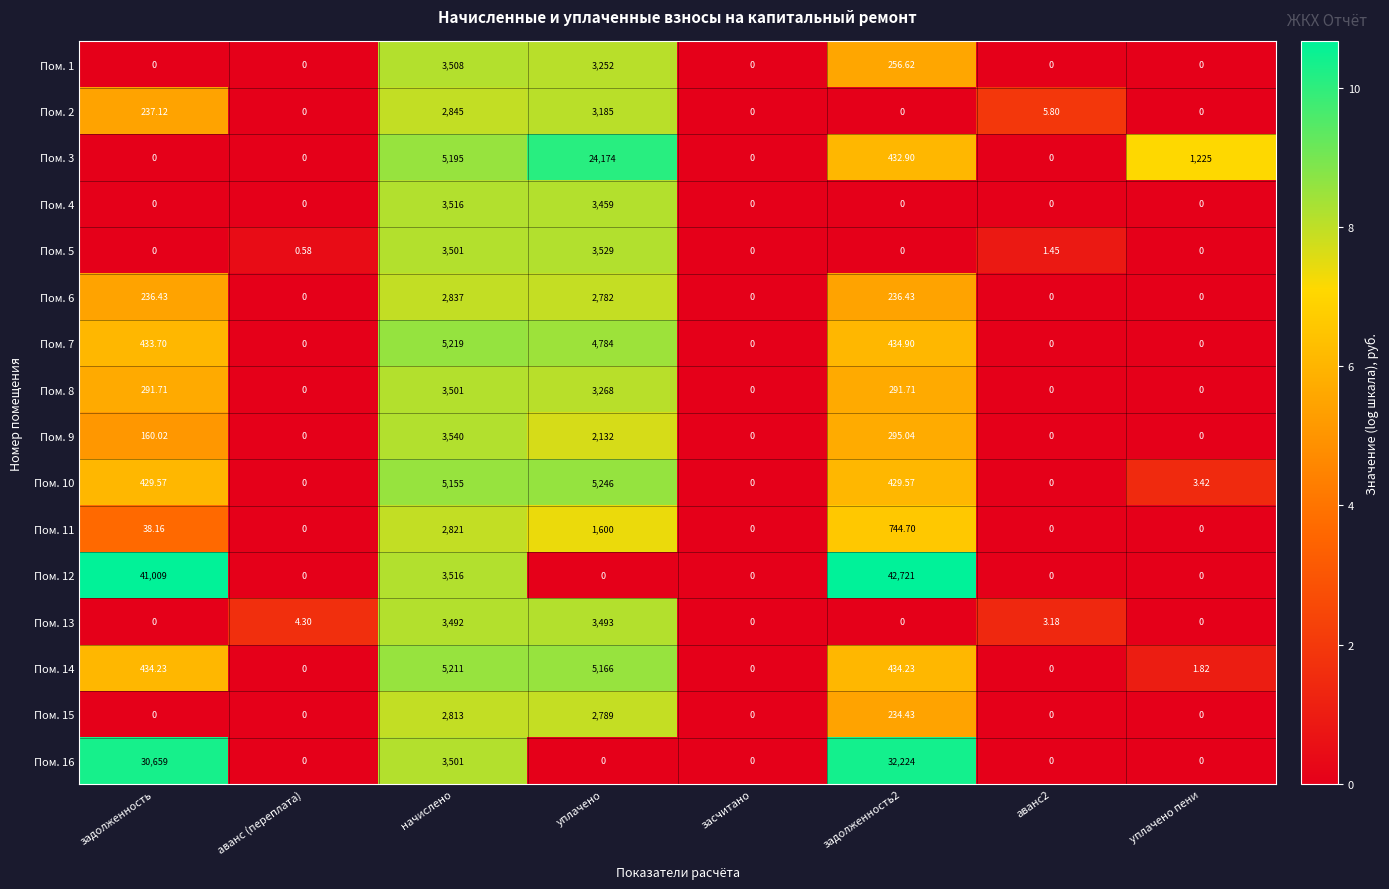

Where is Пом. 12 nearest to the value 21360?

начислено